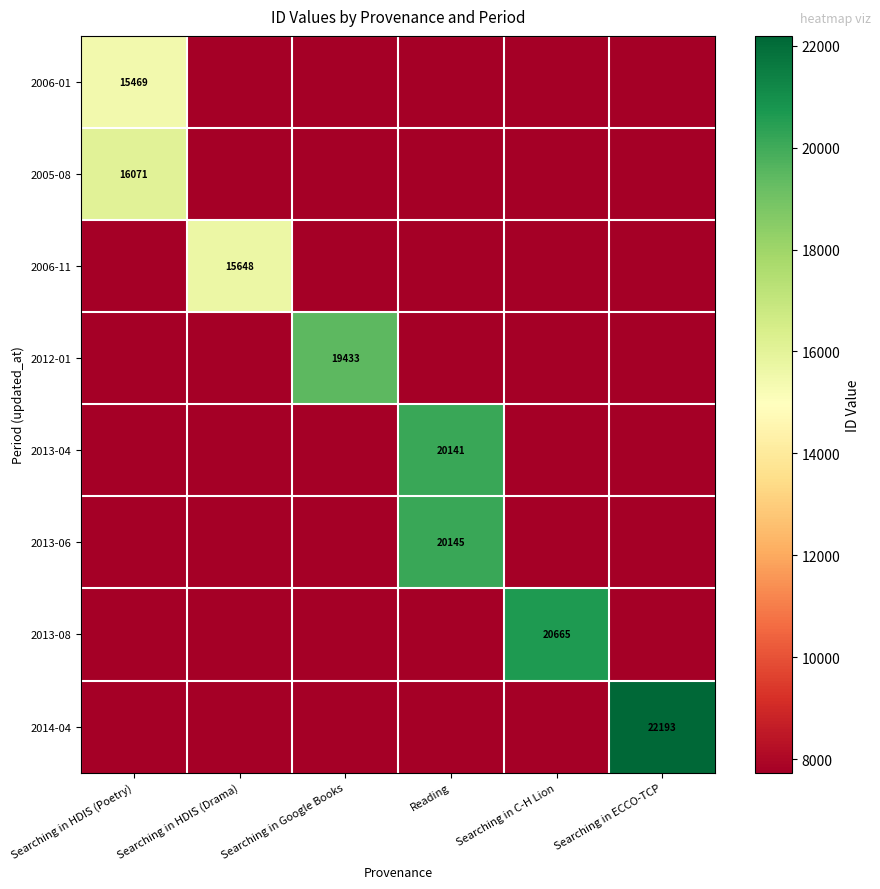

At which category is the sum across all series the highest?

Reading